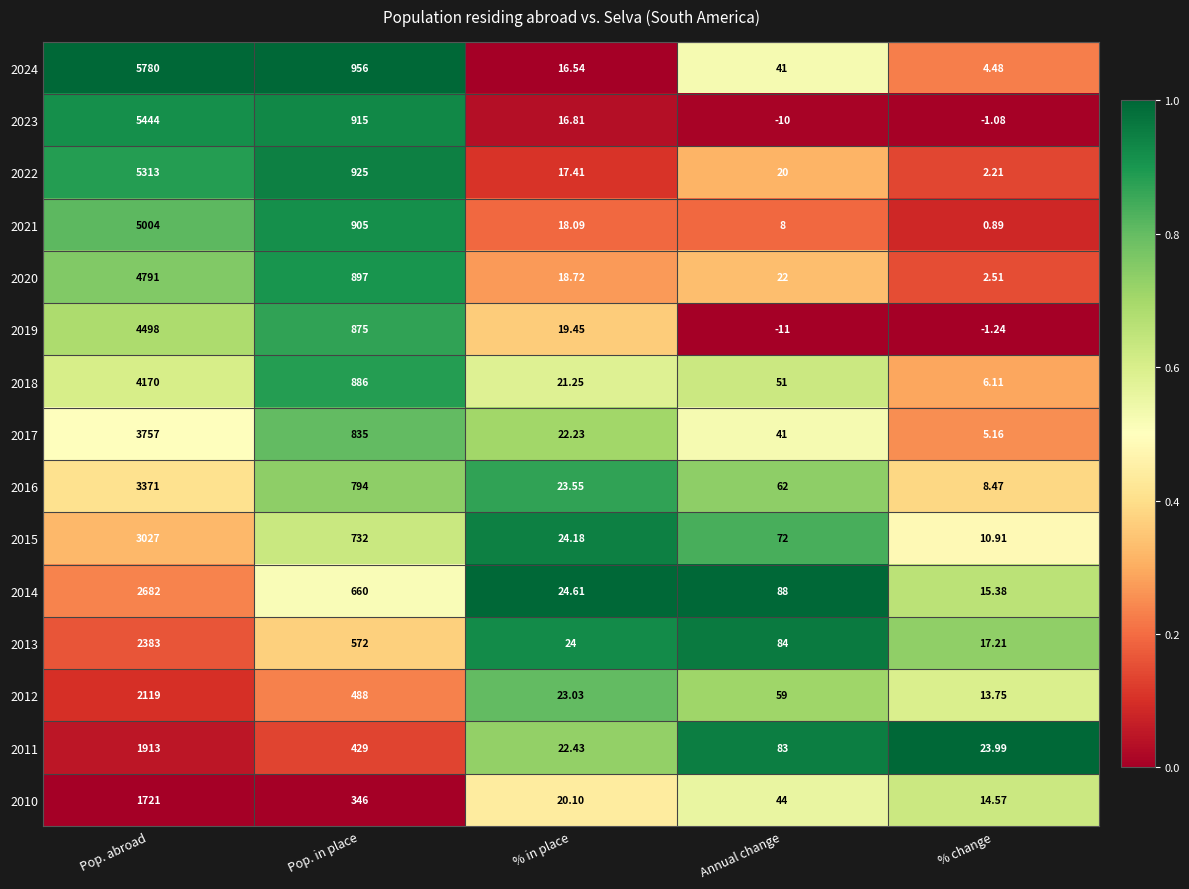

At which category does the chart reach its peak across all series?

Pop. abroad